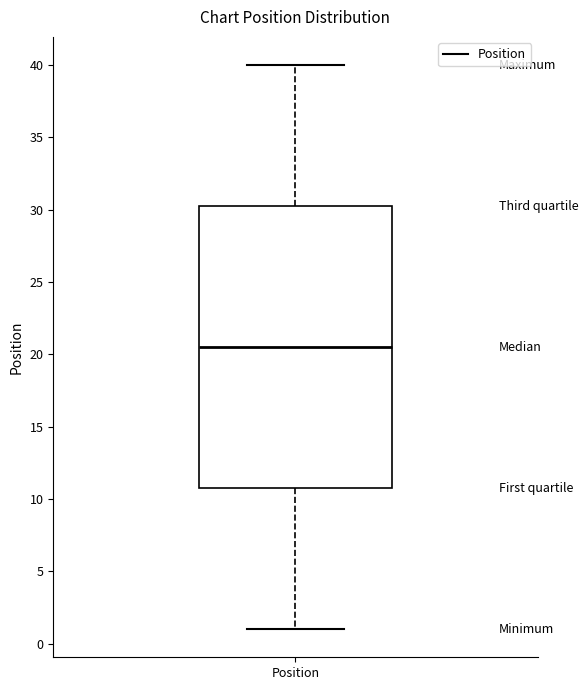

Where does the lower whisker of the box for Position end on the y-axis? The values are not printed on the chart, so give them approximately, as read against the axis.

1.0